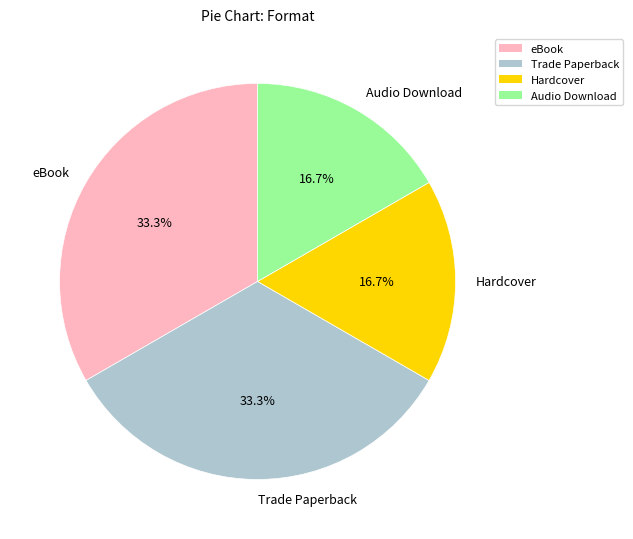

Is Audio Download the majority of the pie?

No